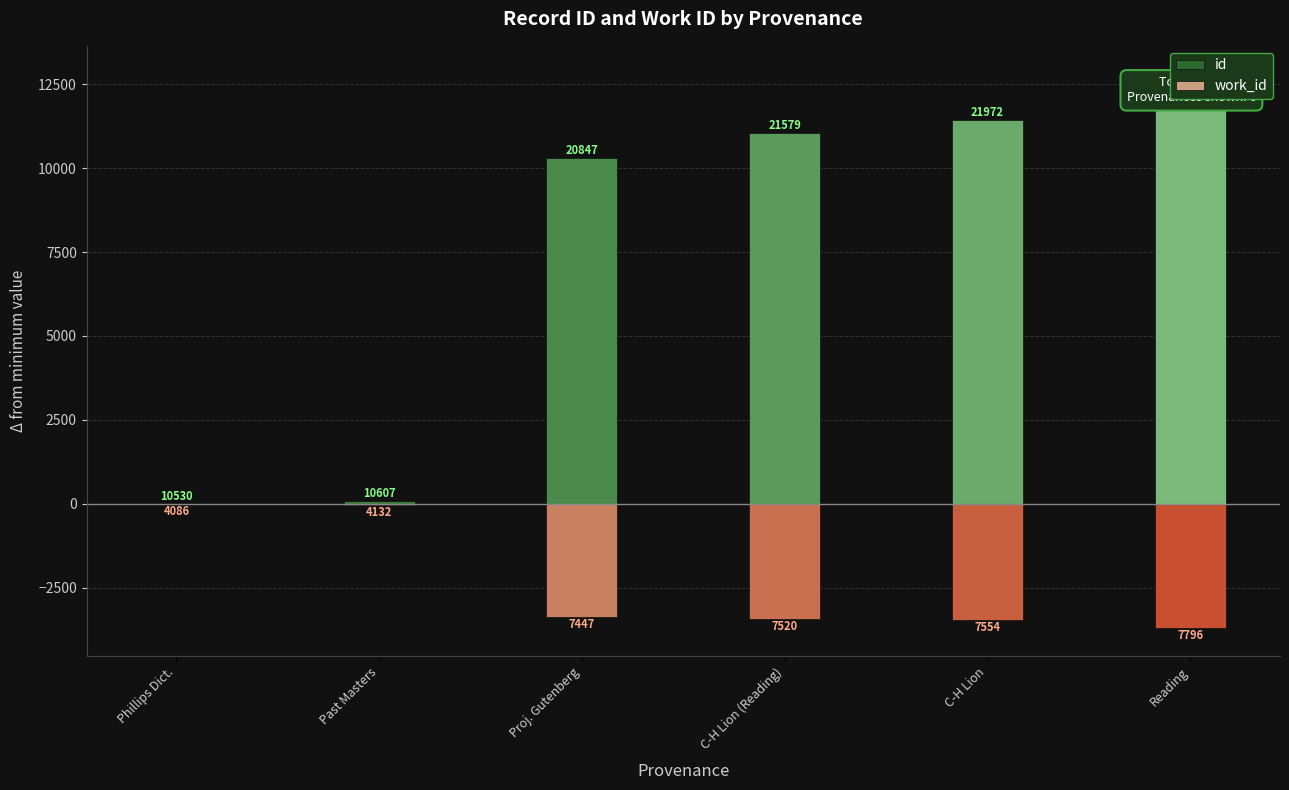

At which label is work_id closest to -1855?

Proj. Gutenberg